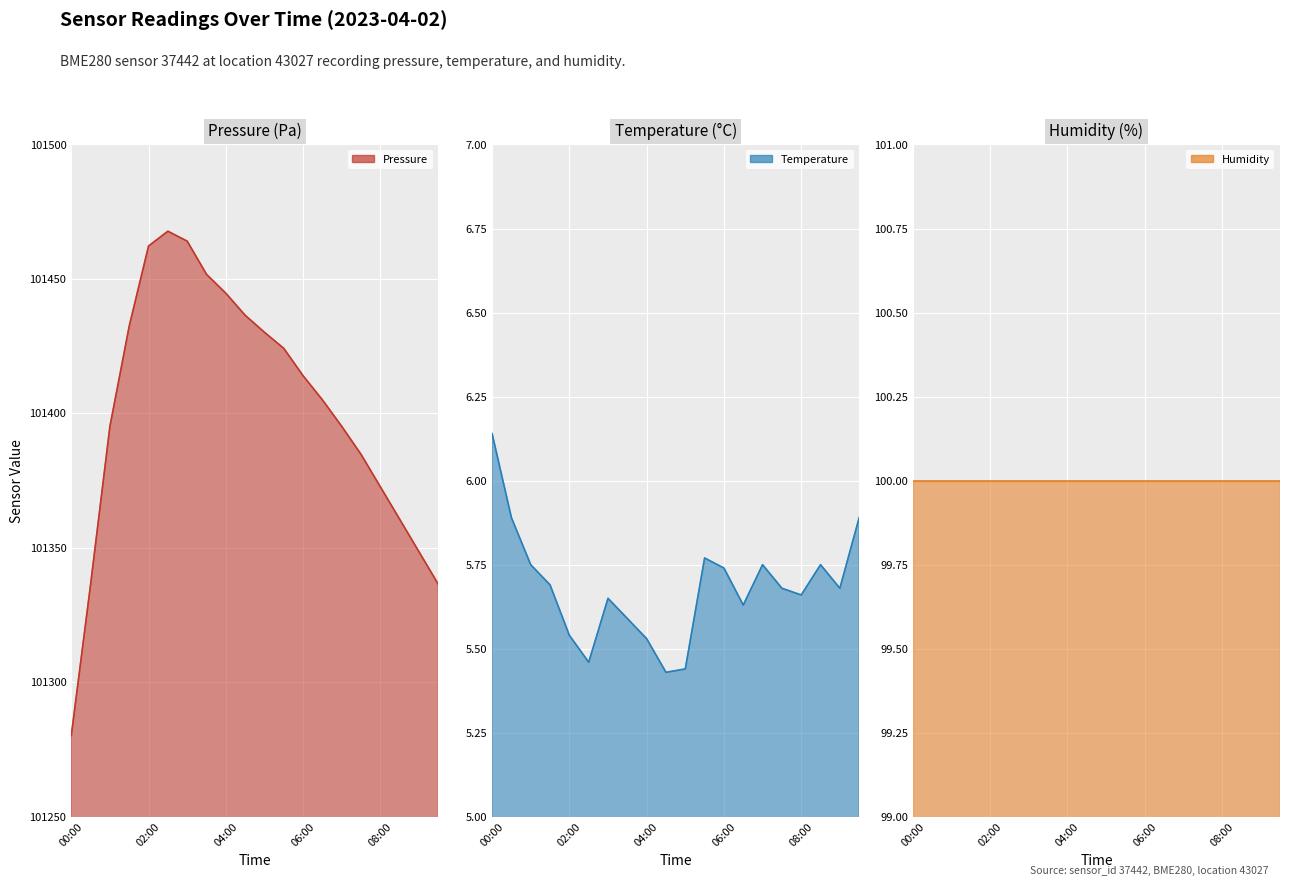

At how many categories does at least one series exceed 18304?

20